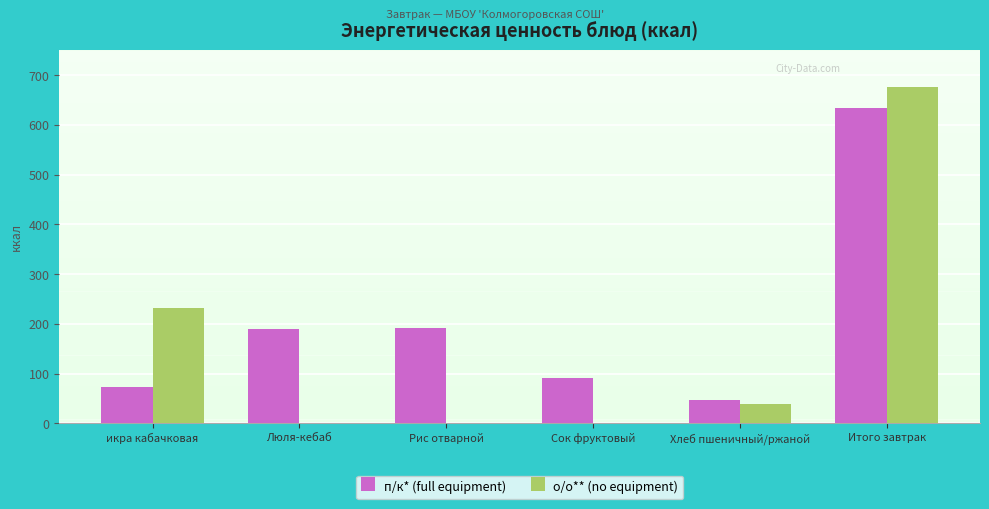

What is the highest value of the п/к* (full equipment) series?

633.7